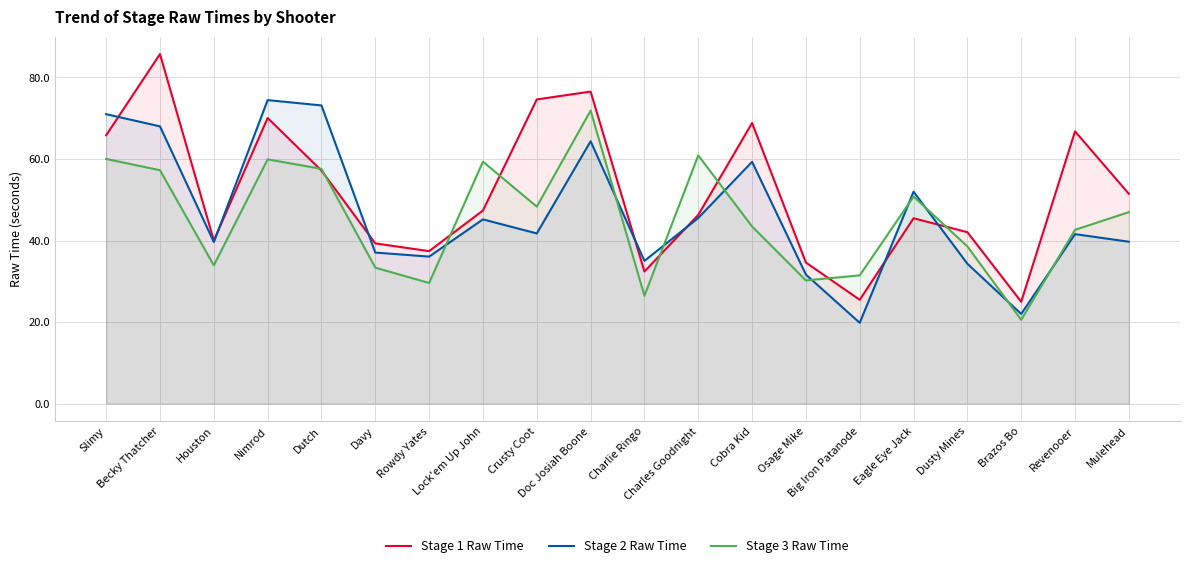

What is the label of the 7th point from the left?

Rowdy Yates